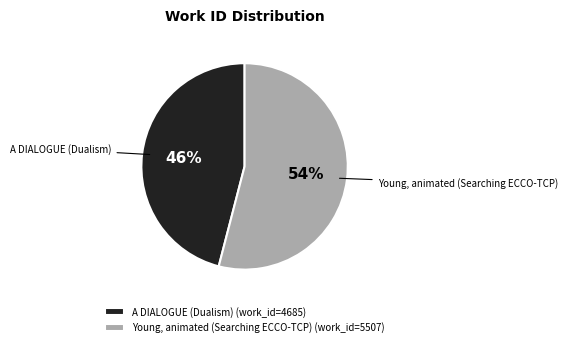

Between Young, animated (Searching ECCO-TCP) and A DIALOGUE (Dualism), which is larger?

Young, animated (Searching ECCO-TCP)